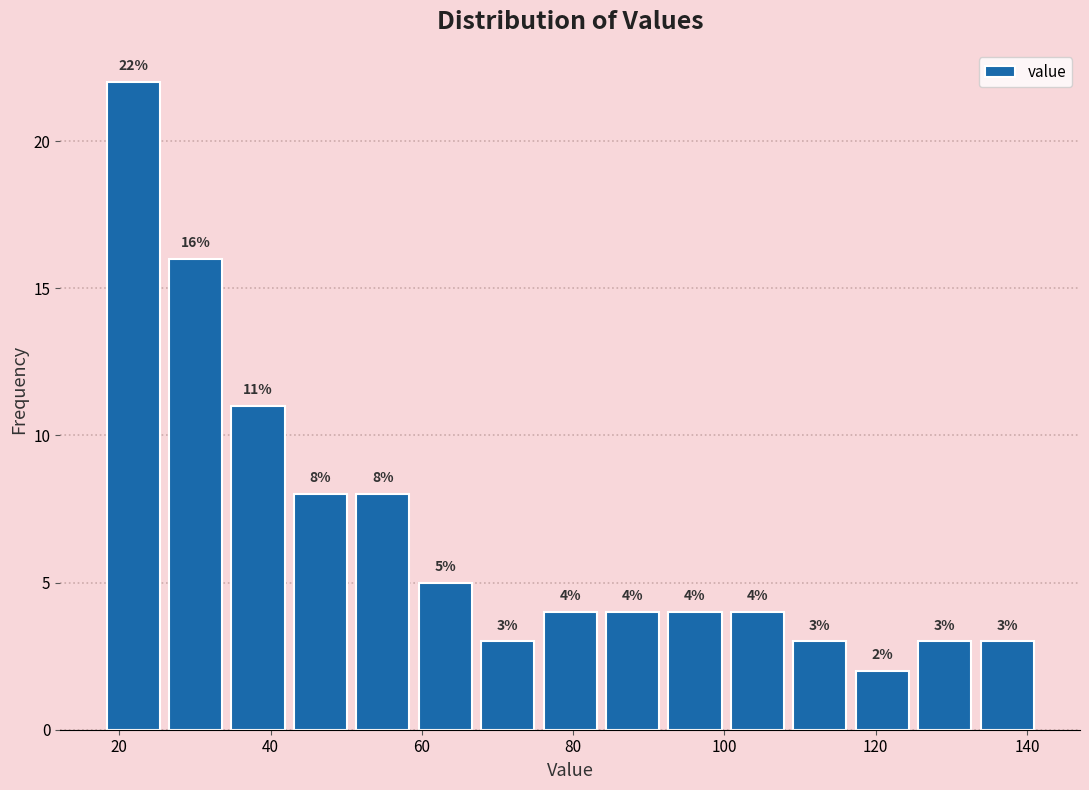

Reading left to right, list every bar in this chart as the range it spans on the x-axis followed by its height. The bar edges are not printed on the chart, so give them approximately, as read against the axis.

18 to 26: 22
26 to 34: 16
34 to 42: 11
42 to 50: 8
50 to 58: 8
58 to 68: 5
68 to 76: 3
76 to 84: 4
84 to 92: 4
92 to 100: 4
100 to 108: 4
108 to 116: 3
116 to 124: 2
124 to 134: 3
134 to 142: 3